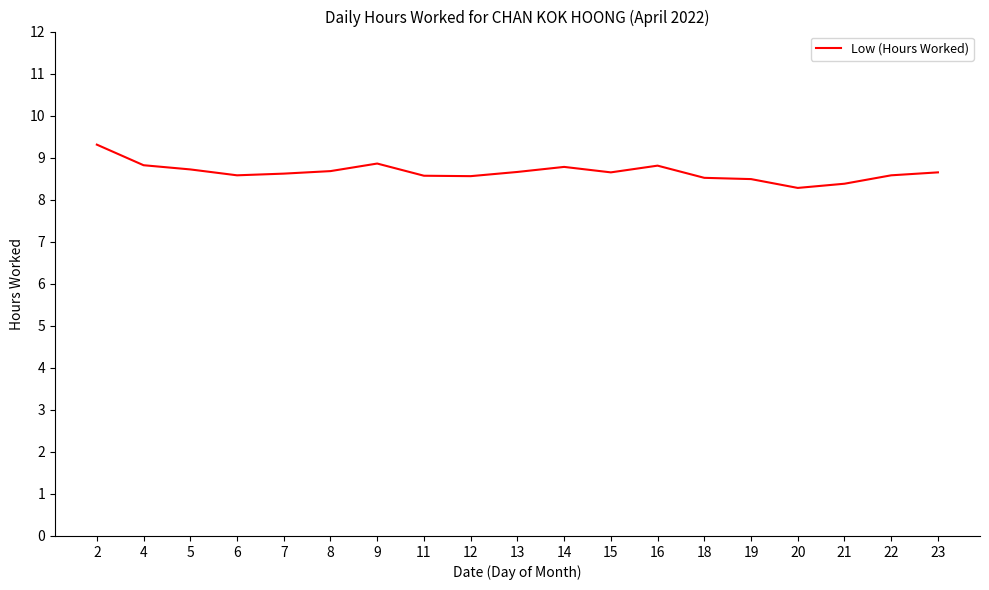

Is this an area chart (filled region under the line)?

No